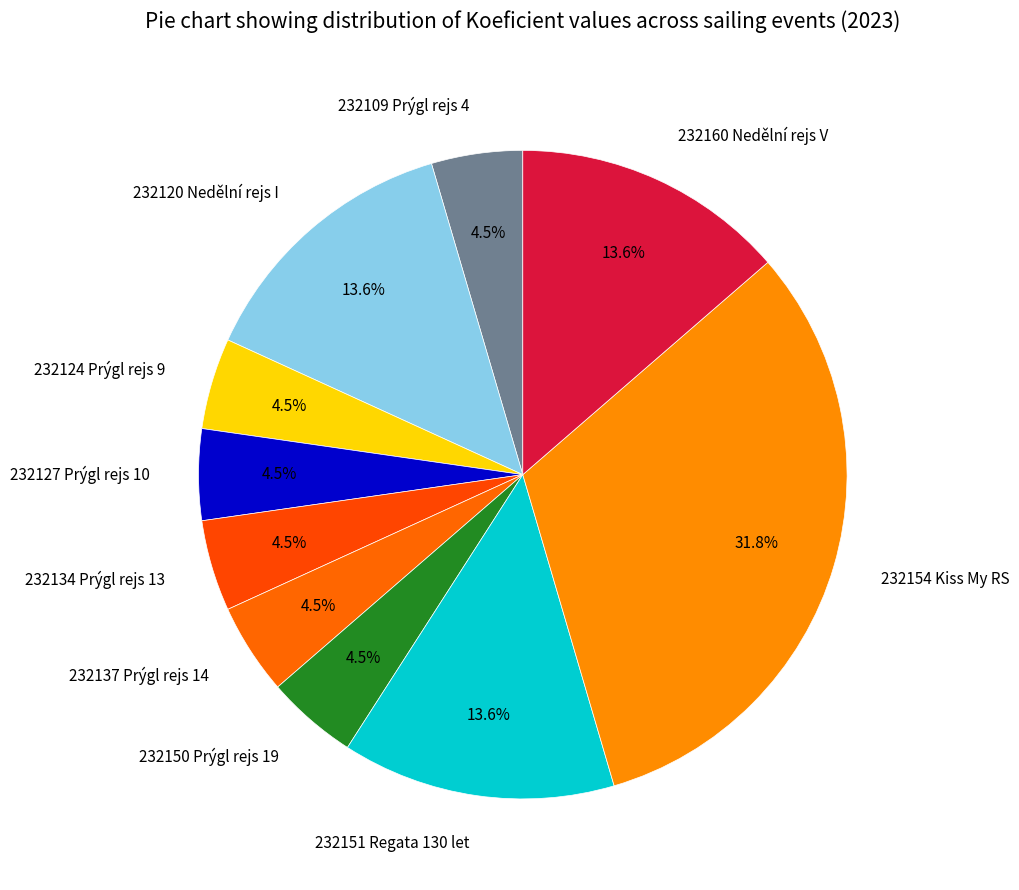

Which slice is the largest?

232154 Kiss My RS